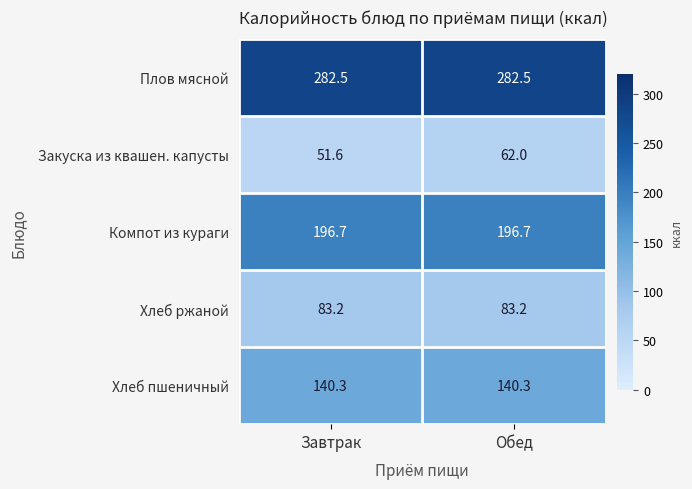

At which category is the sum across all series the highest?

Обед